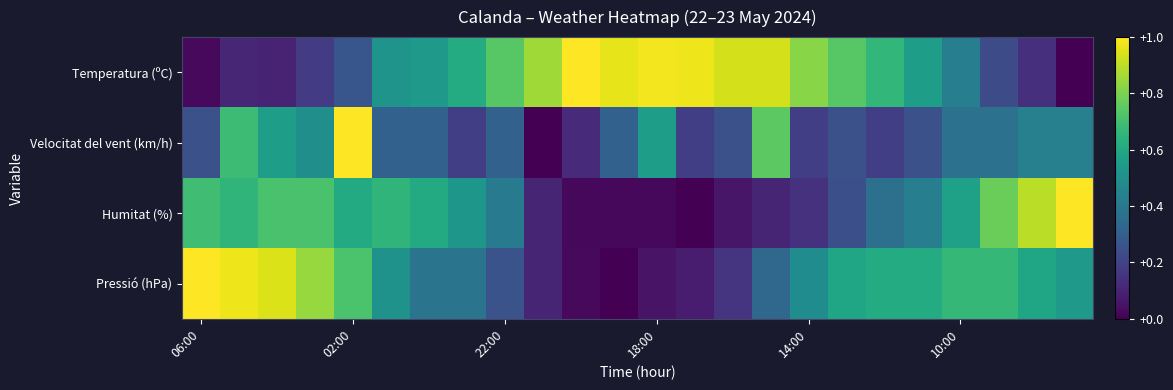

Which category has the lowest value across all series?

23